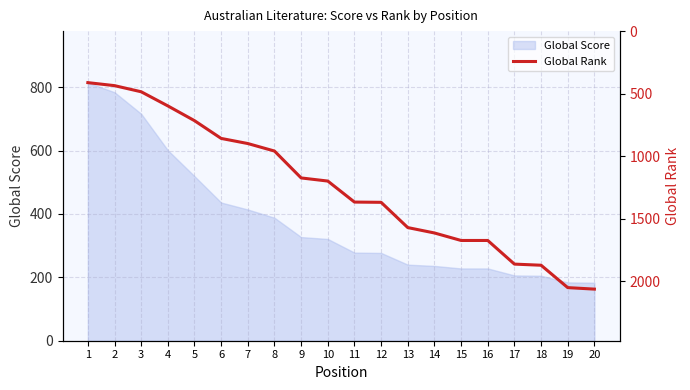

Approximately how many times larger is the value at 10 compared to 2?

2.8